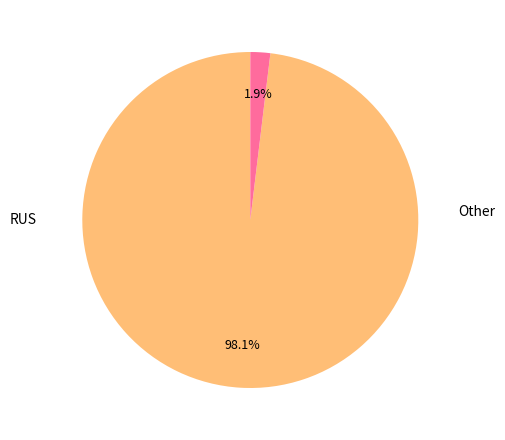

Does any single category account for the majority?

Yes